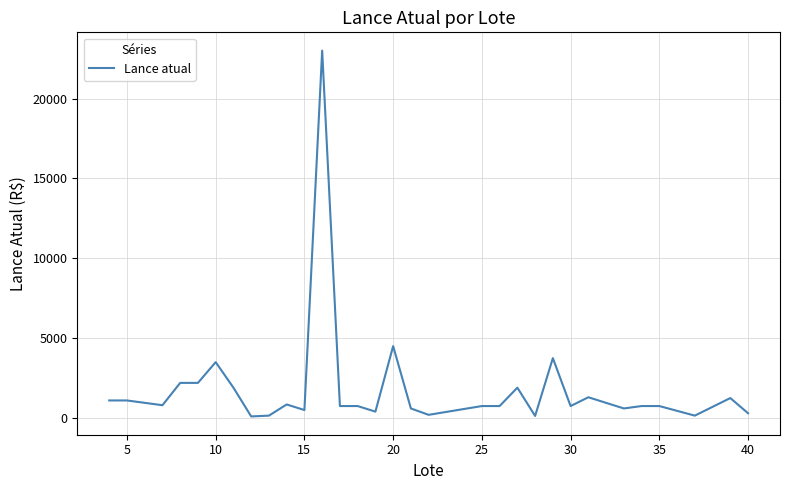

What is the average value?

1862